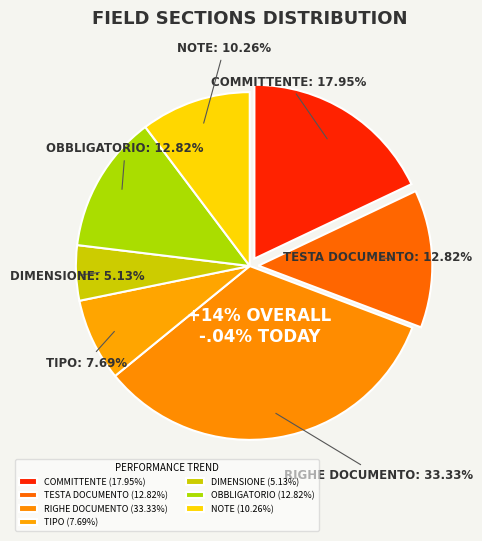

What portion of the pie excludes Informazioni relative al committente?

82.1%